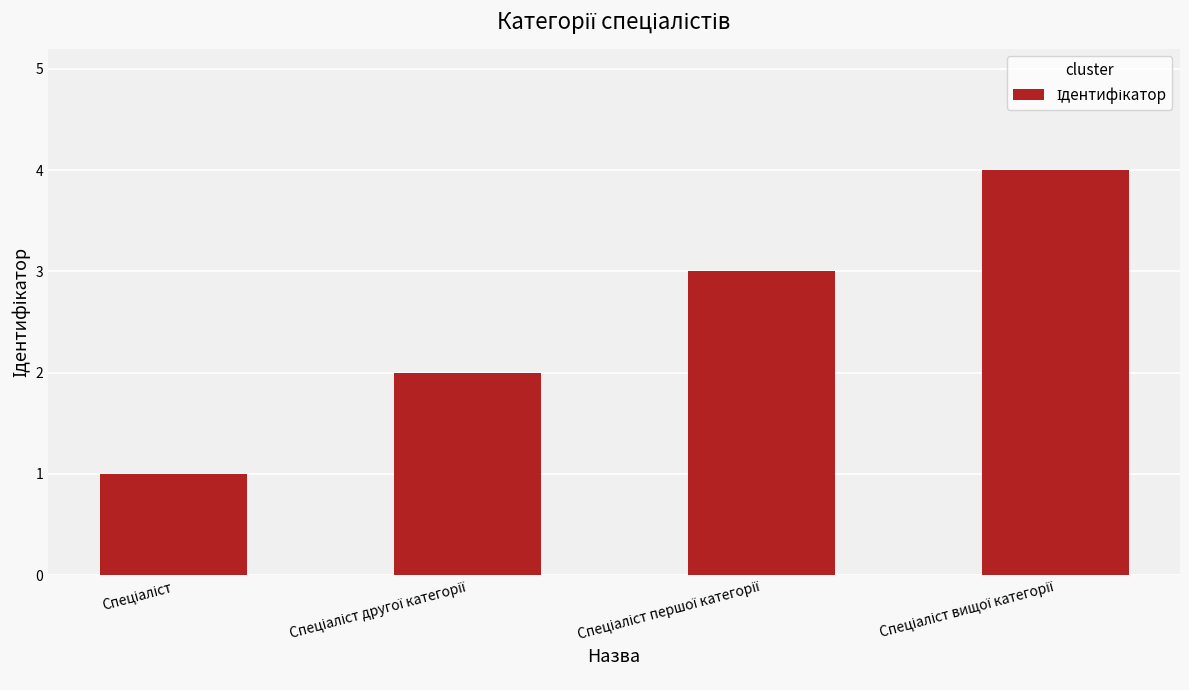

What is the greatest value displayed?

4